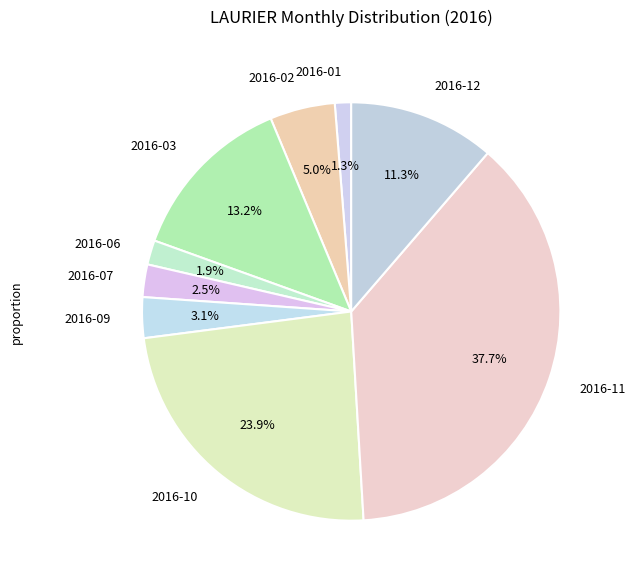

Is there any slice that represents more than half of the pie?

No